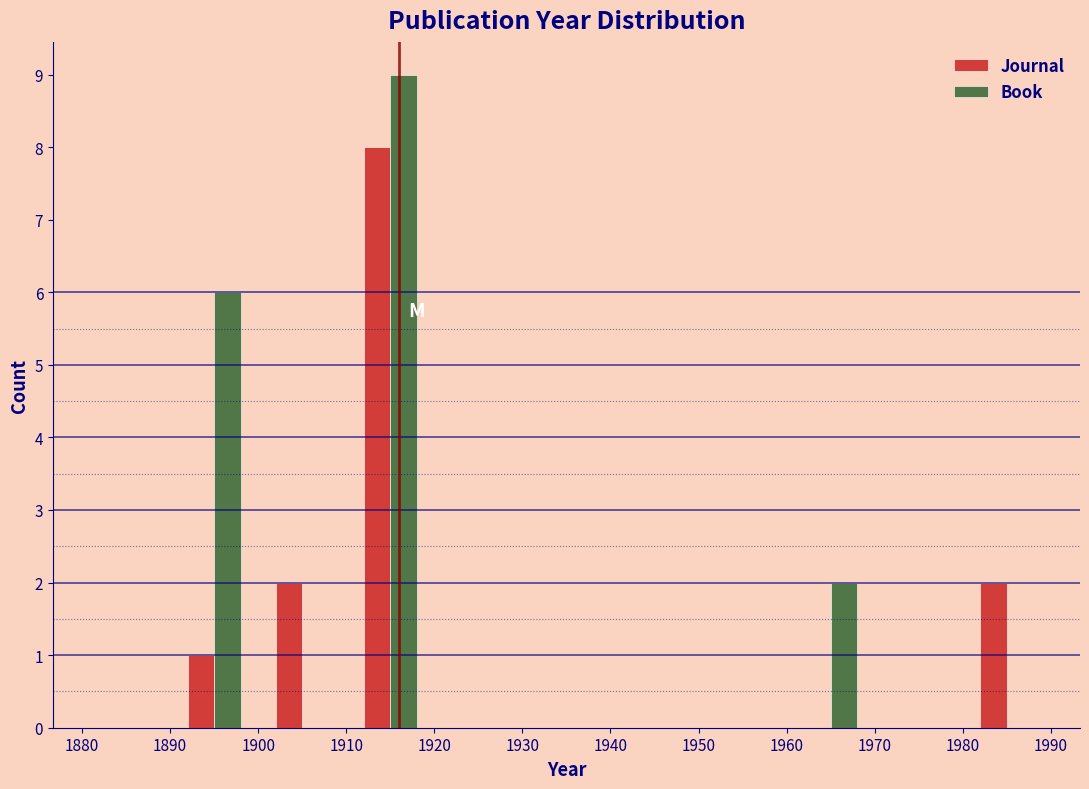

Reading left to right, transcribe this chart: for each range on the x-axis, give the height of each series' bar. The values are not printed on the chart, so give them approximately, as read against the axis.

1880 to 1890: Journal=0	Book=0
1890 to 1900: Journal=1	Book=6
1900 to 1910: Journal=2	Book=0
1910 to 1920: Journal=8	Book=9
1920 to 1930: Journal=0	Book=0
1930 to 1940: Journal=0	Book=0
1940 to 1950: Journal=0	Book=0
1950 to 1960: Journal=0	Book=0
1960 to 1970: Journal=0	Book=2
1970 to 1980: Journal=0	Book=0
1980 to 1990: Journal=2	Book=0